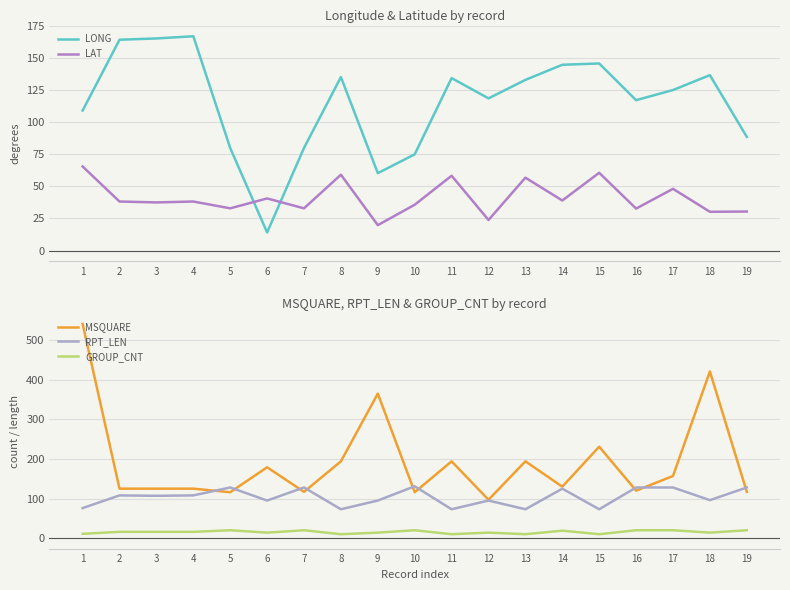

What is the maximum value for RPT_LEN?

131